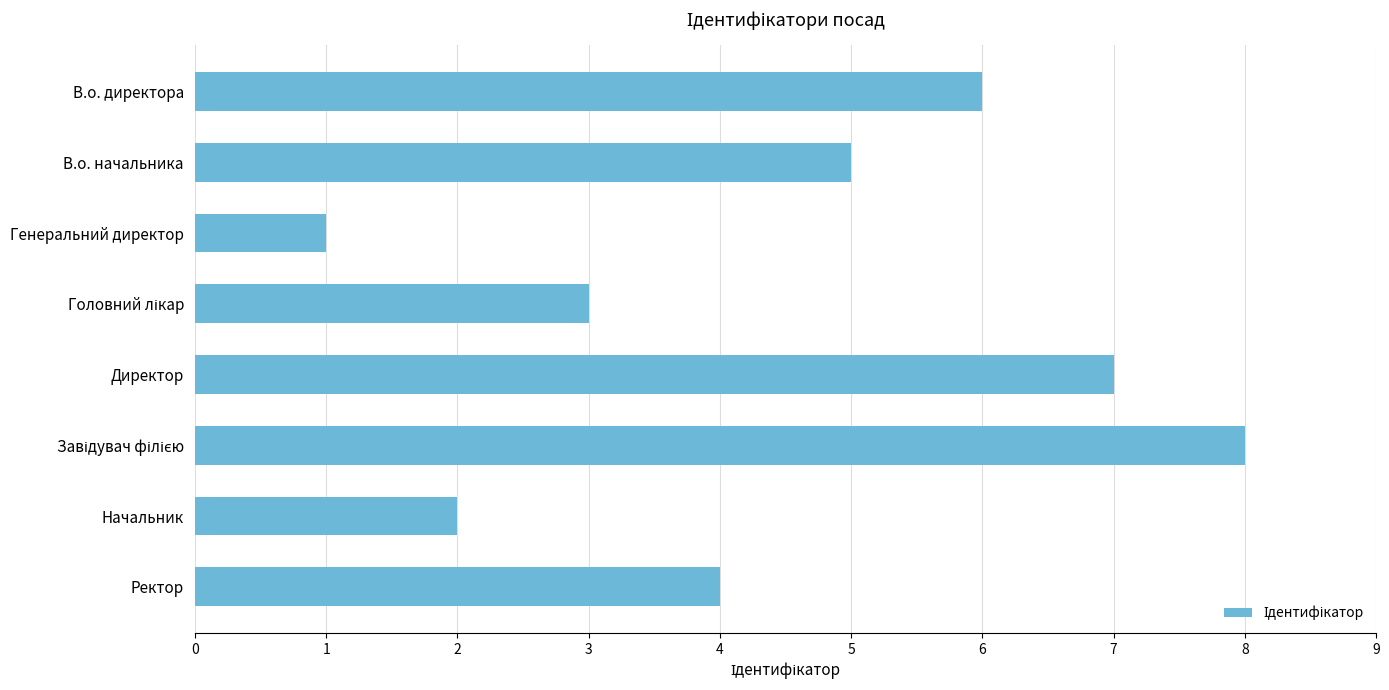

What is the label of the 7th bar from the bottom?

В.о. начальника